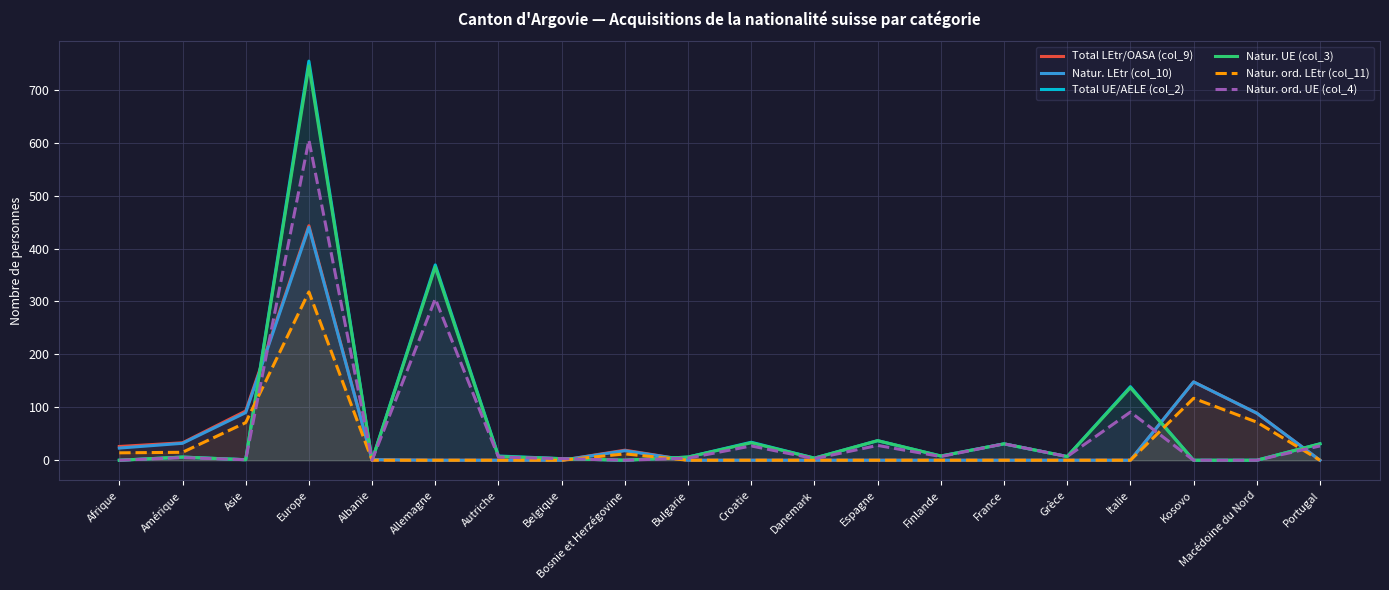

True or false: Natur. ord. LEtr (col_11) has a value of 0 at Italie.

True